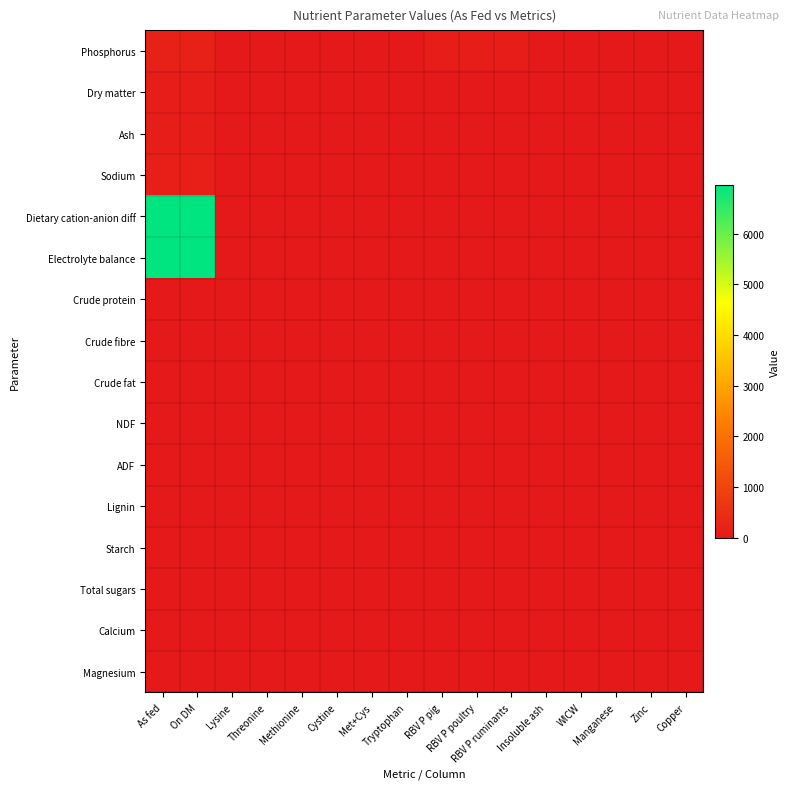

At which category is the sum across all series the highest?

On DM